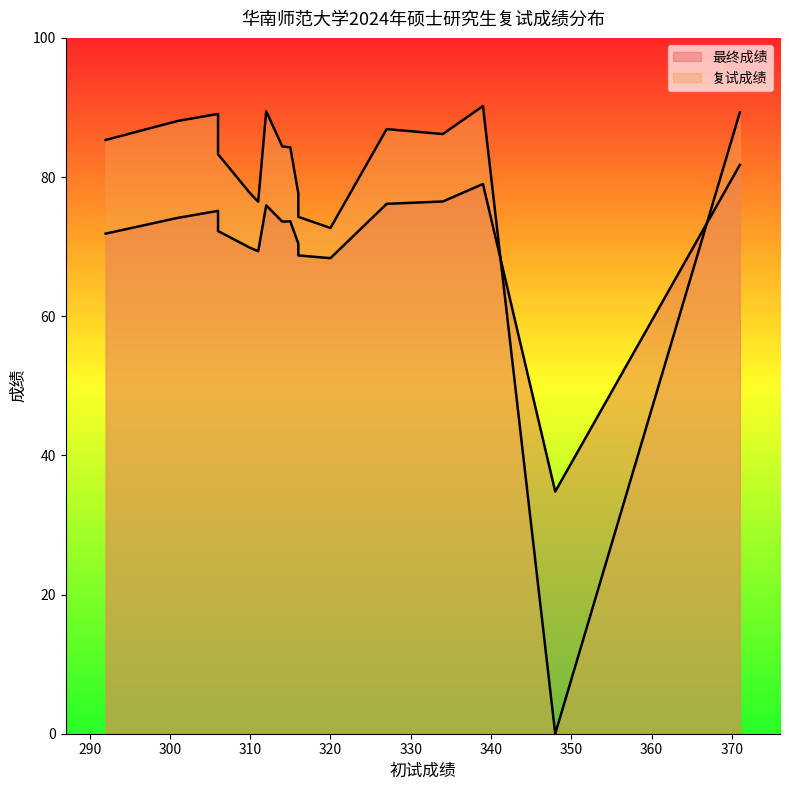

What is the maximum value shown in the chart?

90.2